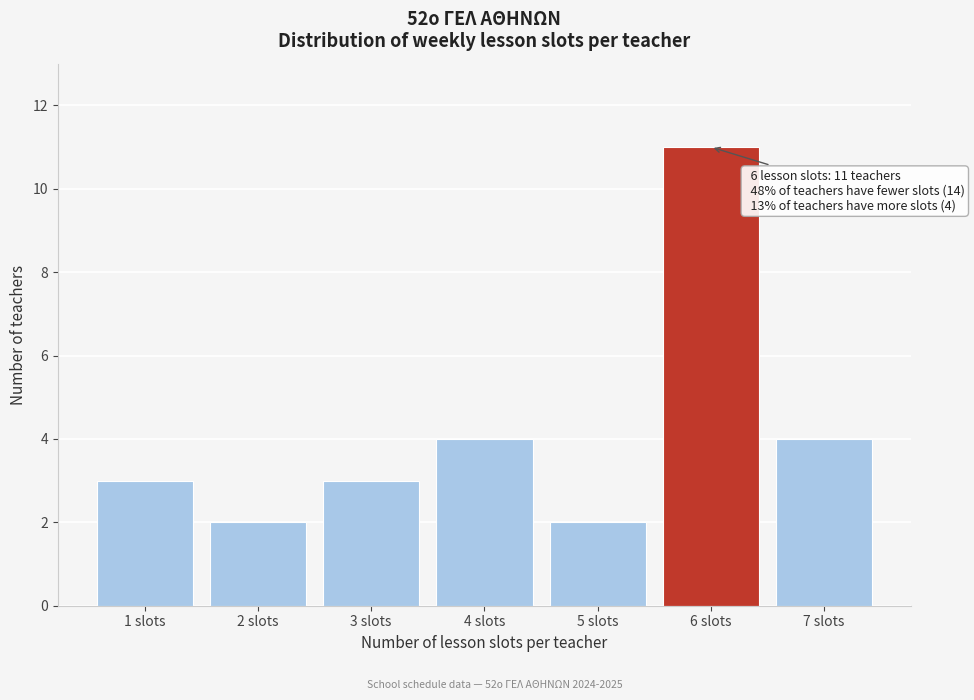

Over which range of the x-axis is the bar tallest?

5.5 to 6.5